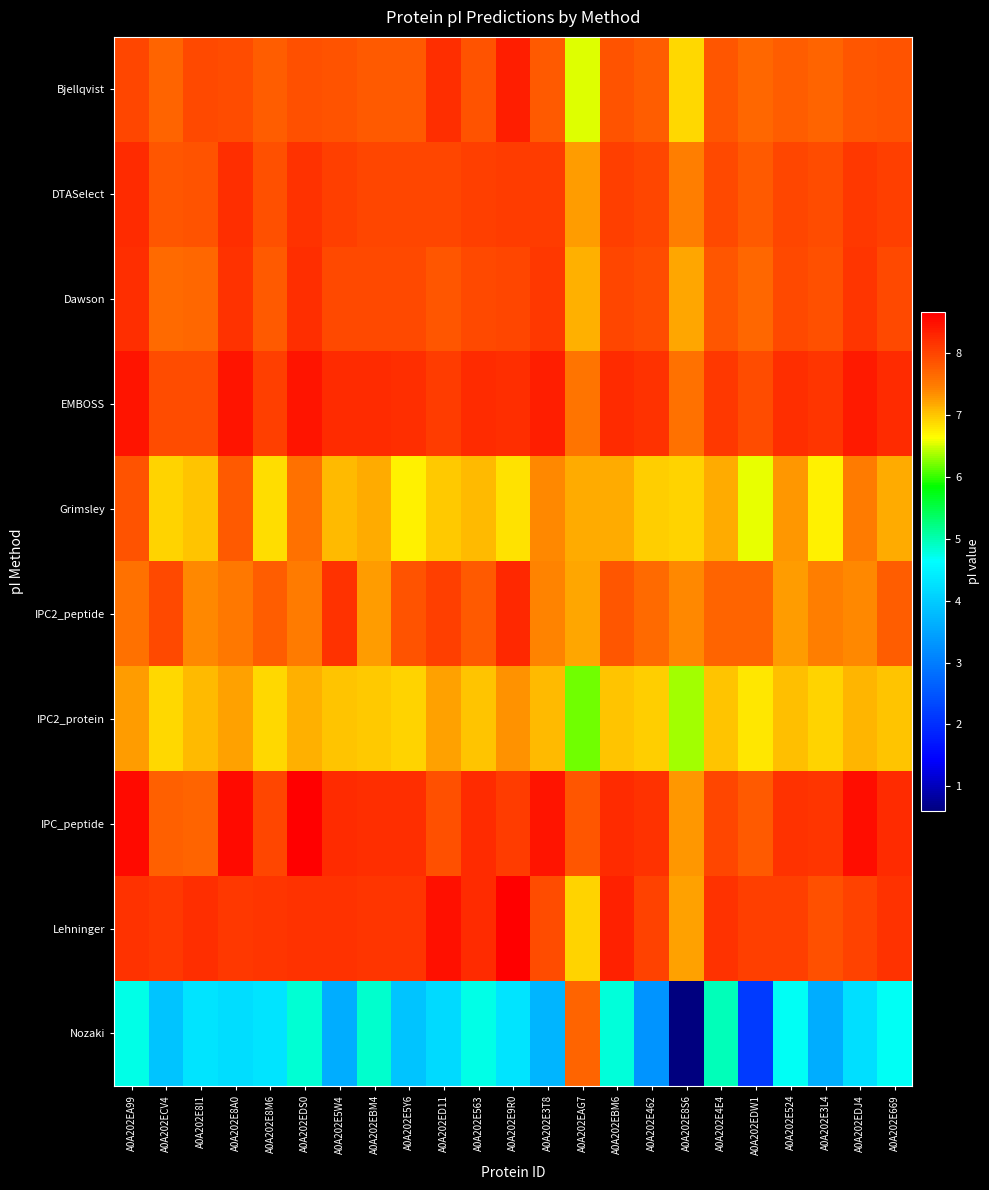

What is the smallest value displayed?

0.6